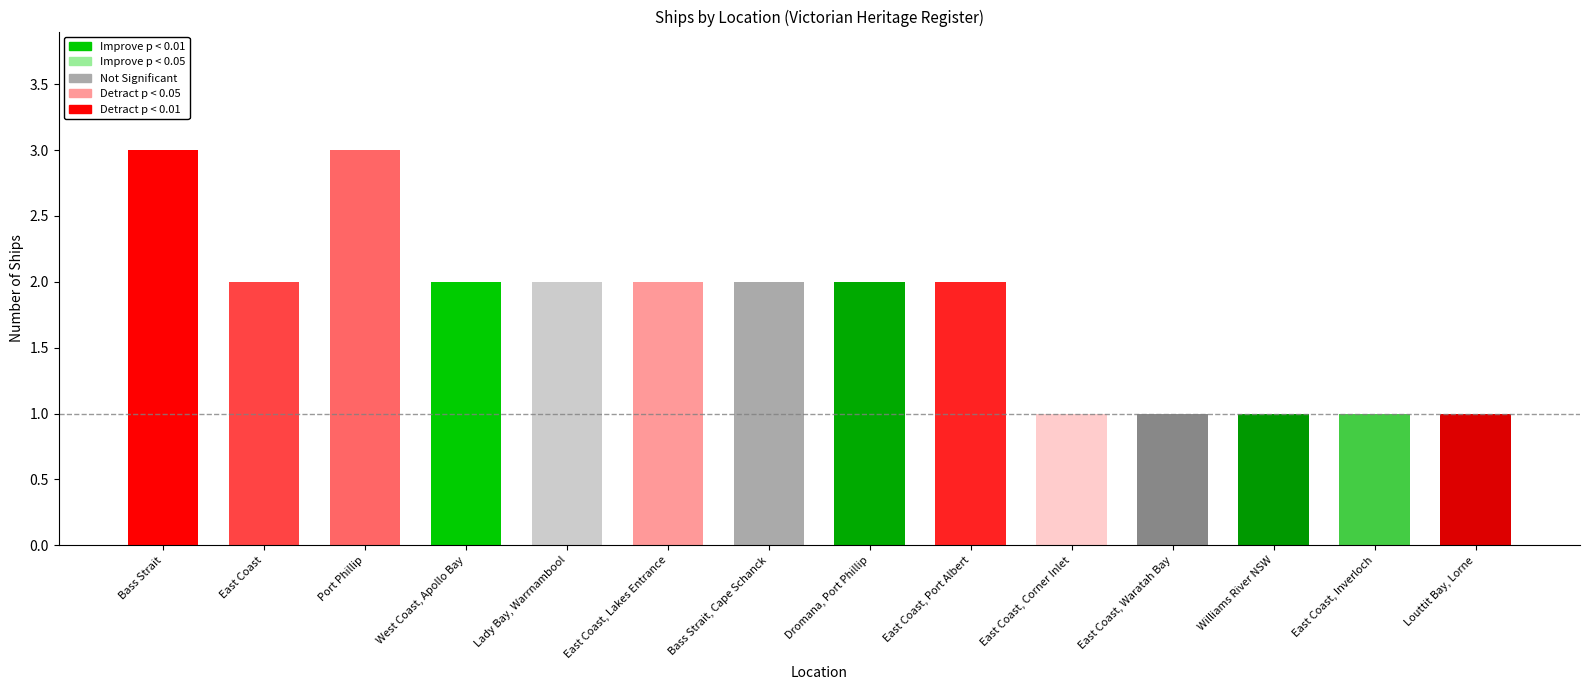

What is the greatest value displayed?

3